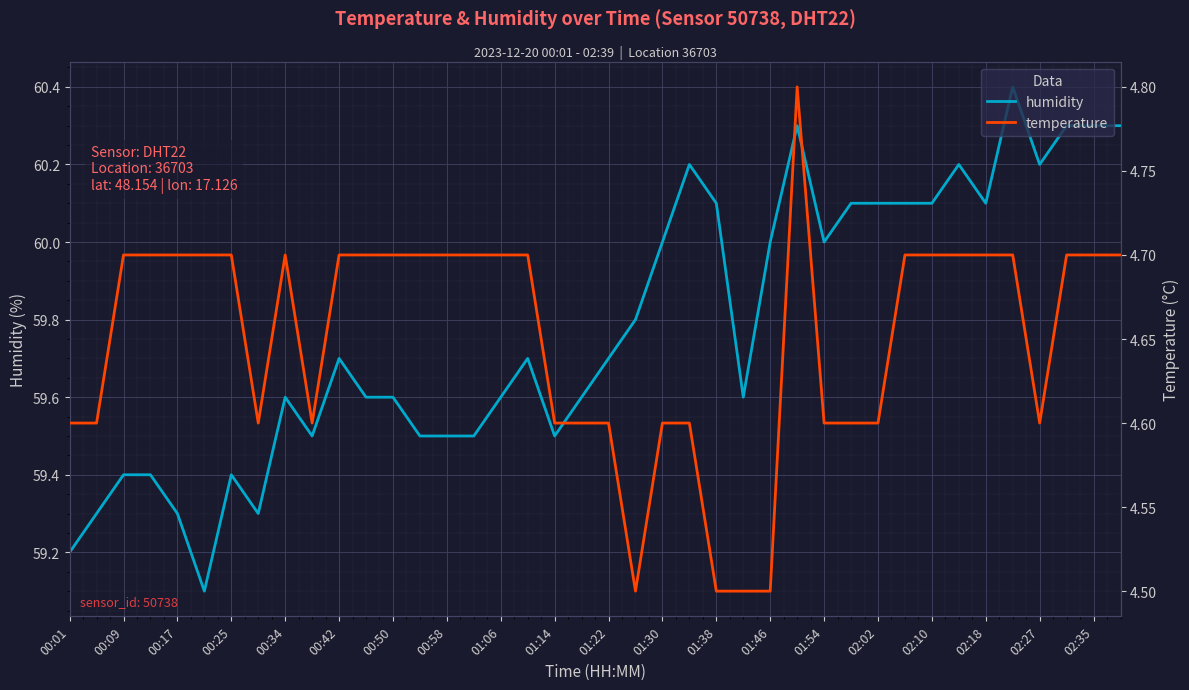

What is the lowest value of the humidity series?

59.1